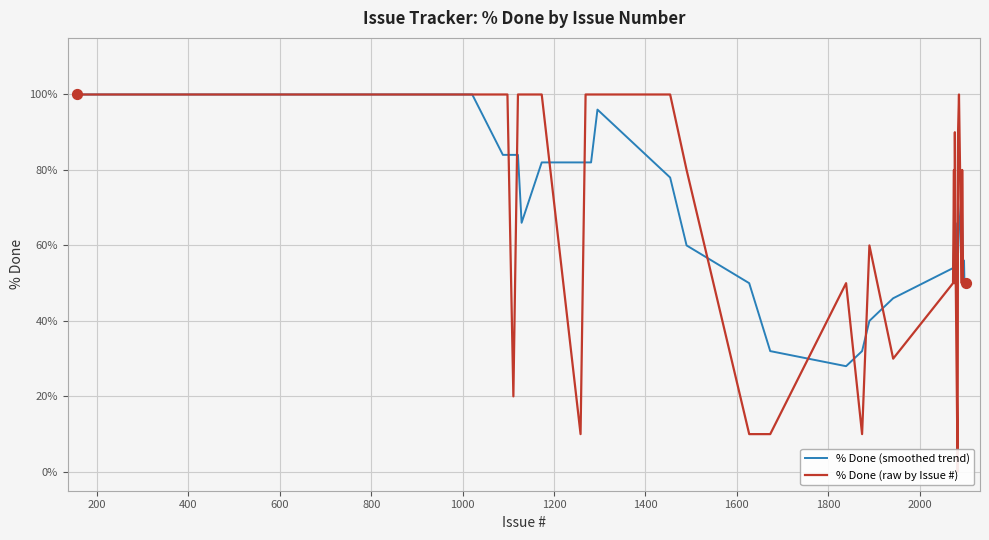

Which series reaches the minimum Y coordinate?

% Done (raw by Issue #)